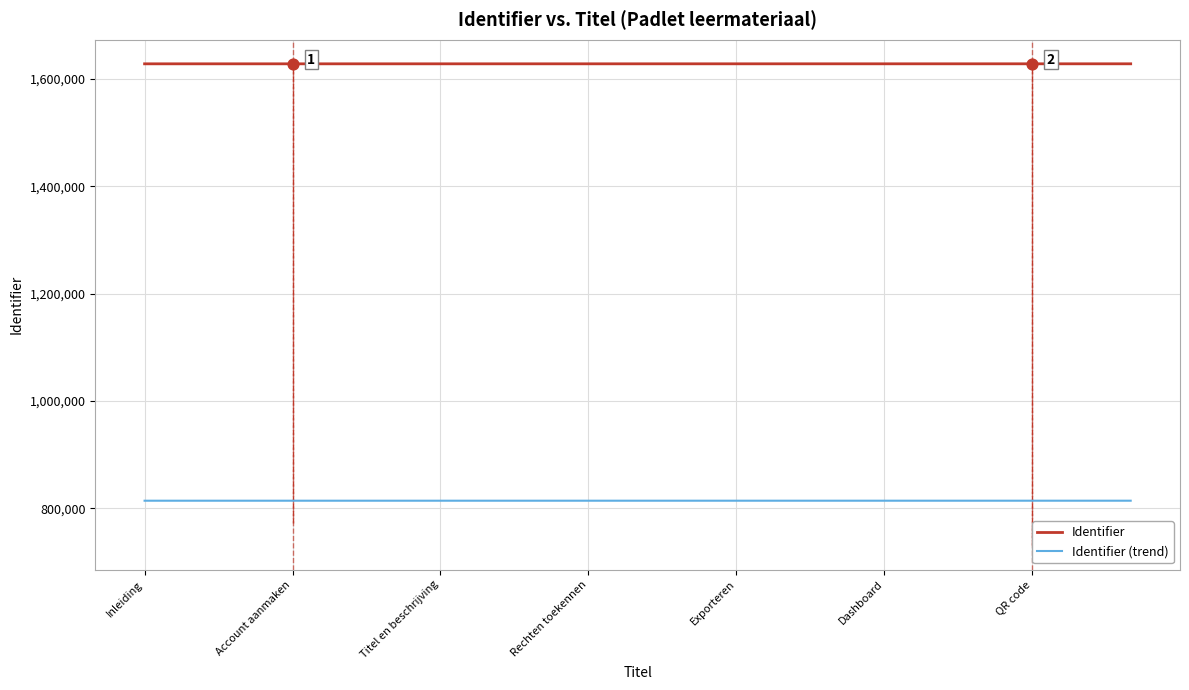

At how many categories does at least one series exceed 1293379?

21